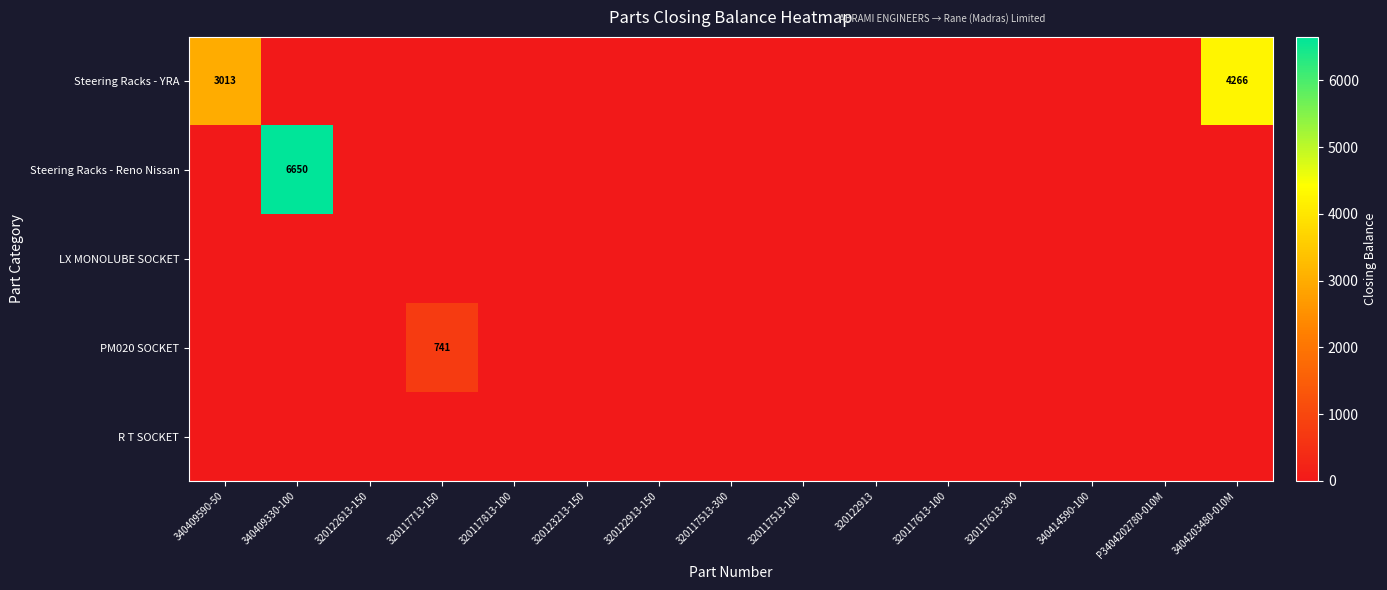

Which category has the lowest value in the LX MONOLUBE SOCKET series?

340409590-50